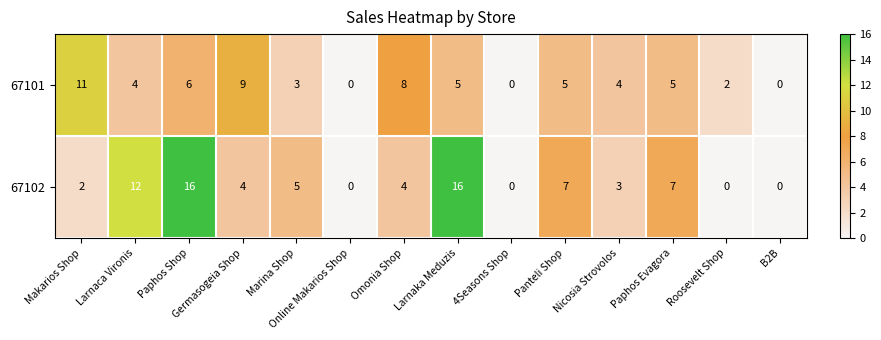

What is the maximum value shown in the chart?

16